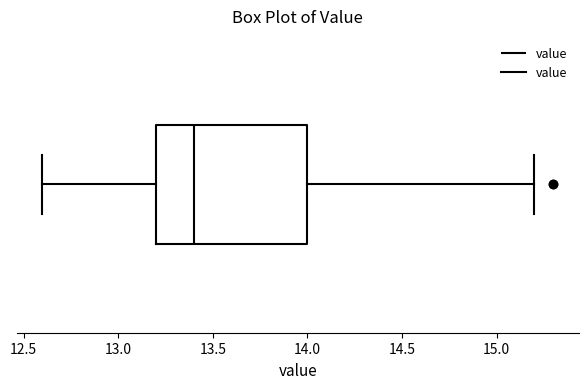

Transcribe this box plot: give where the median line is, the range the box spans, and where the two whiskers end, as read against the x-axis. The values are not printed on the chart, so give them approximately, as read against the axis.

median 13.4, box 13.2 to 14.0, whiskers 12.6 to 15.2